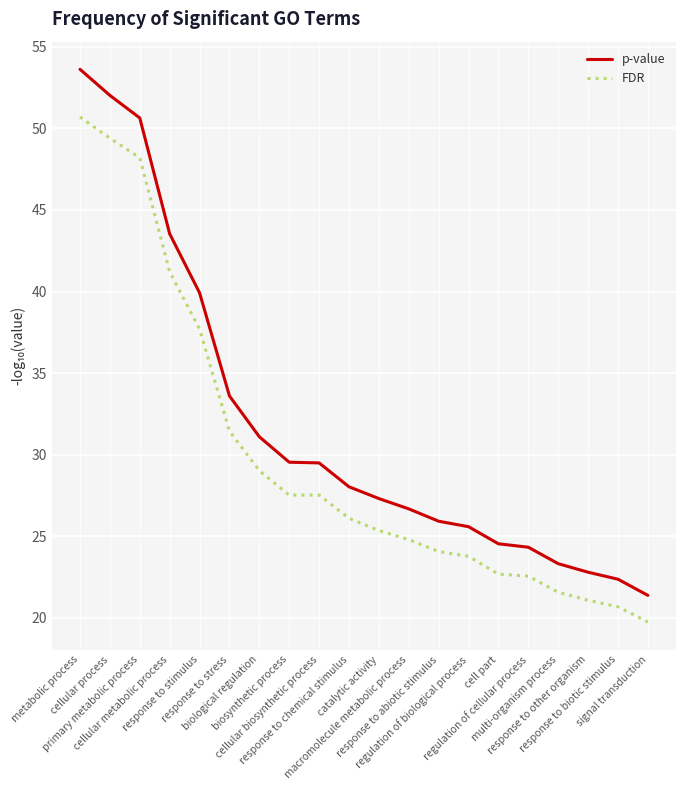

What is the sum of the p-value values at cellular metabolic process and response to biotic stimulus?

65.9